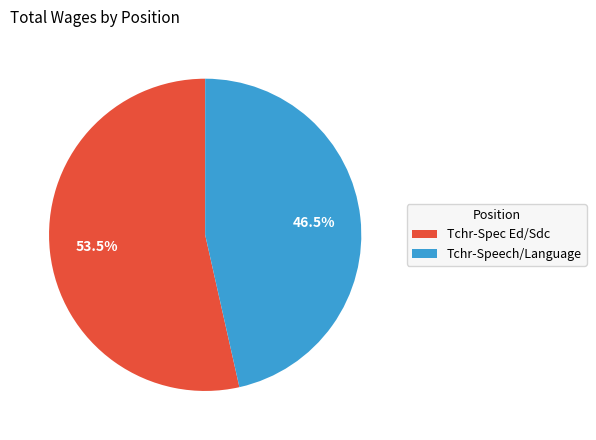

How many segments does this pie chart have?

2